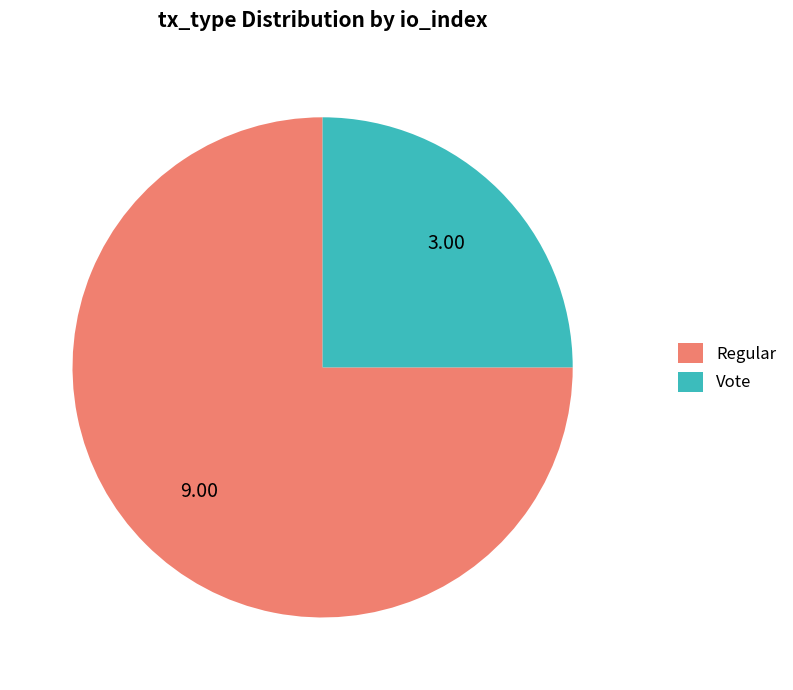

Combined, do Vote and Regular account for over 50%?

Yes